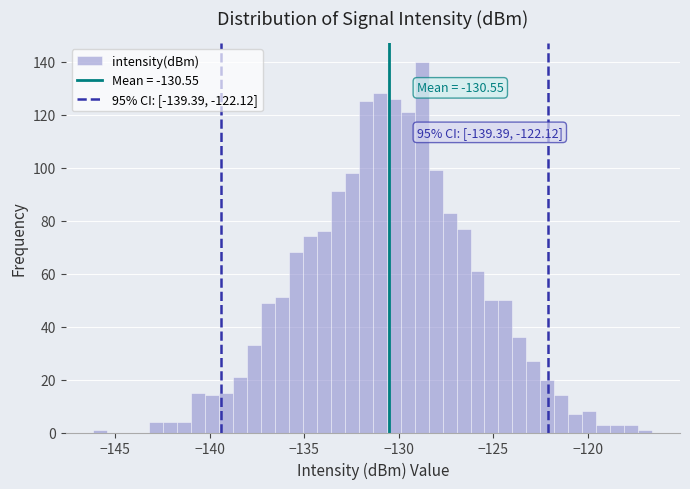

Around what value on the x-axis is the tallest bar? Give the approximate position of its centre, as read against the axis.

-129.0